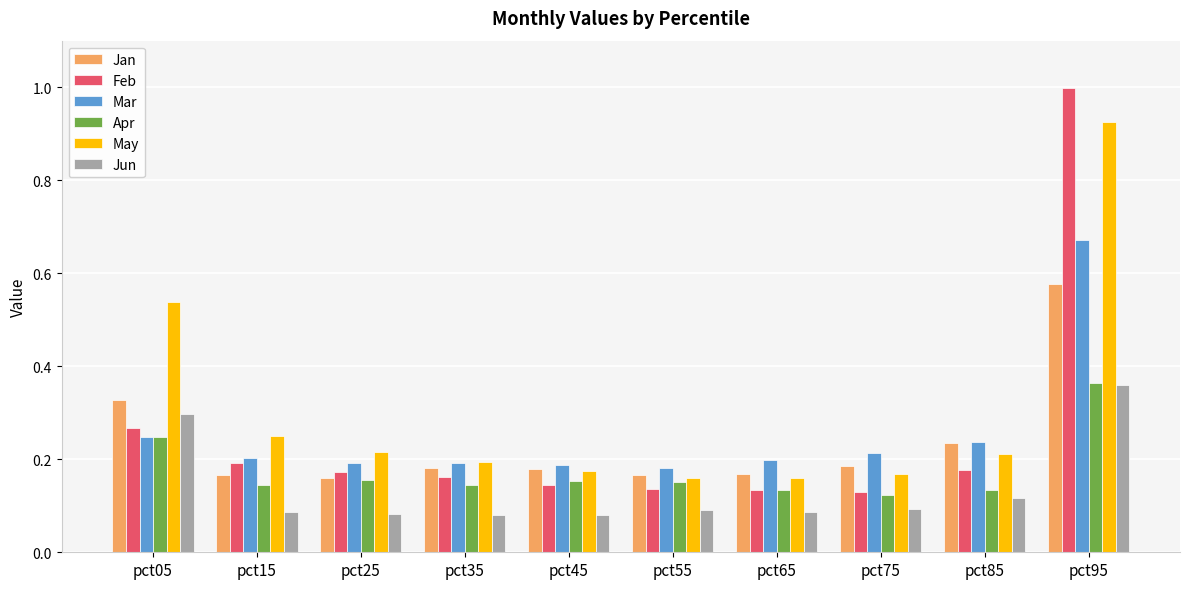

What is the sum of all Jan values?

2.3